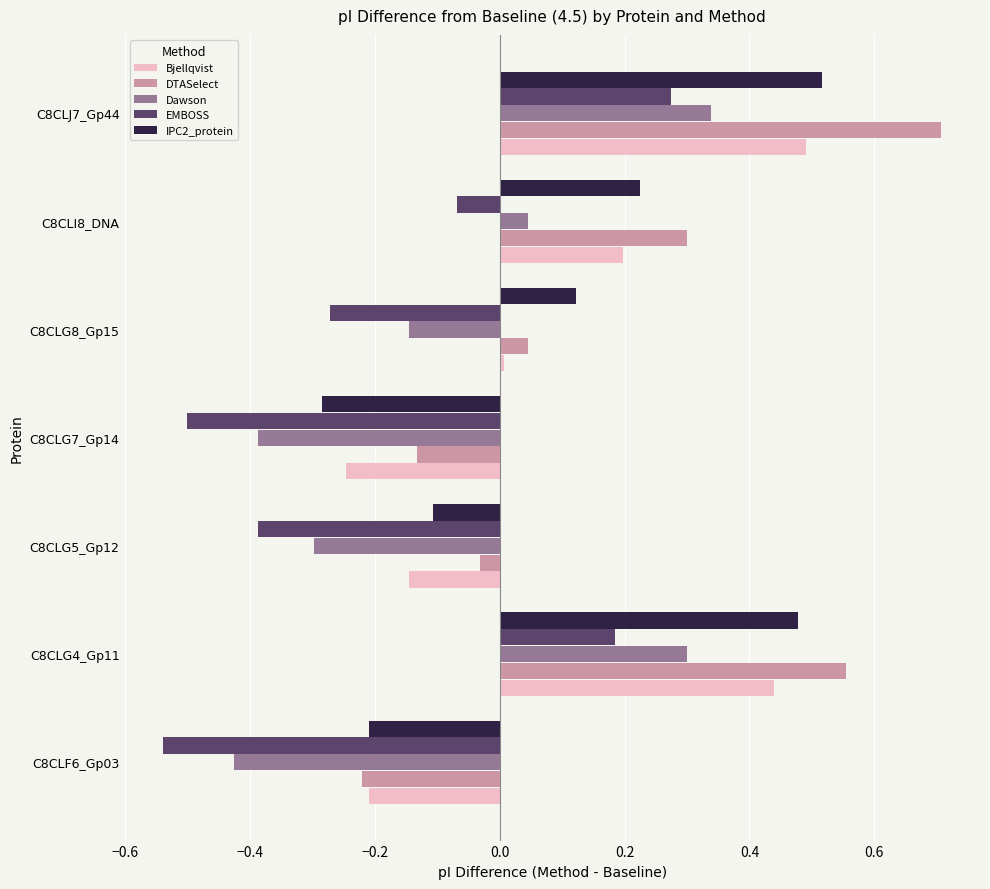

The value of Dawson at C8CLG4_Gp11 is 0.2. True or false?

False